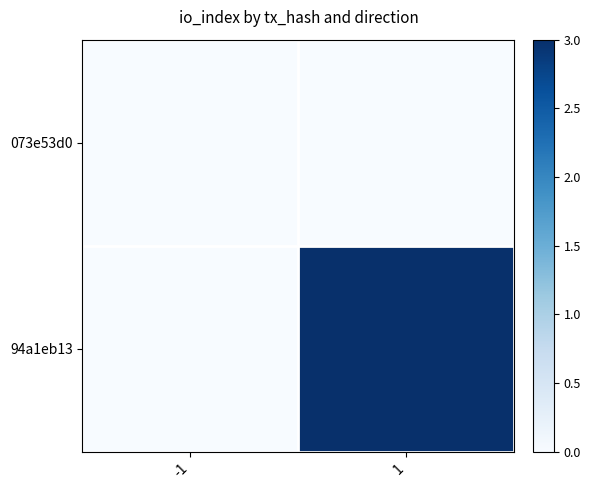

How many series are shown in this chart?

2